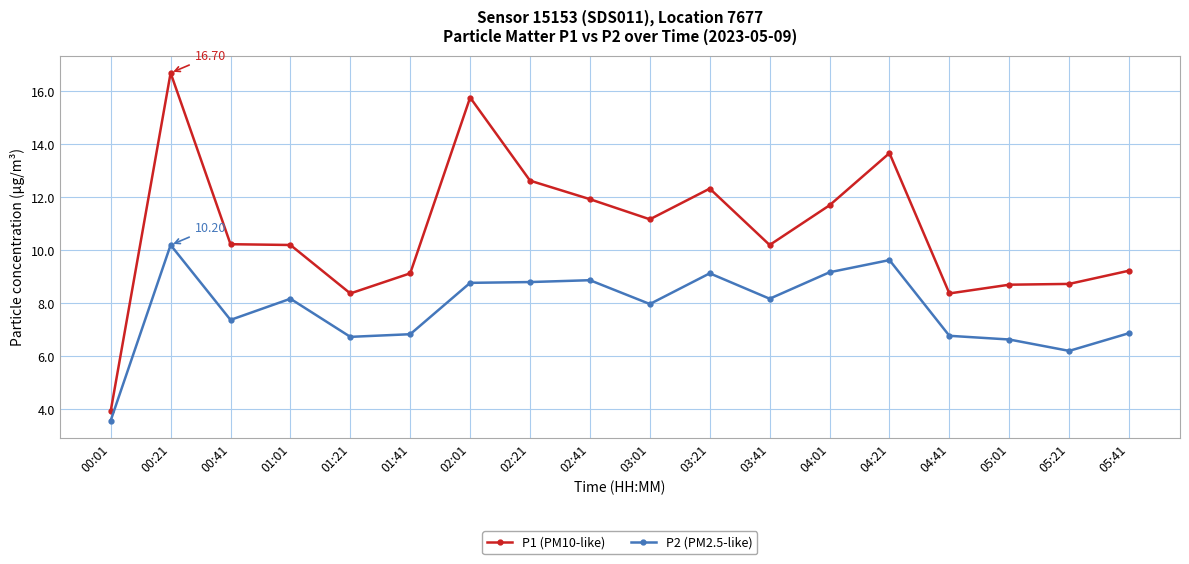

Where is the first local maximum for P1 (PM10-like)?

00:21